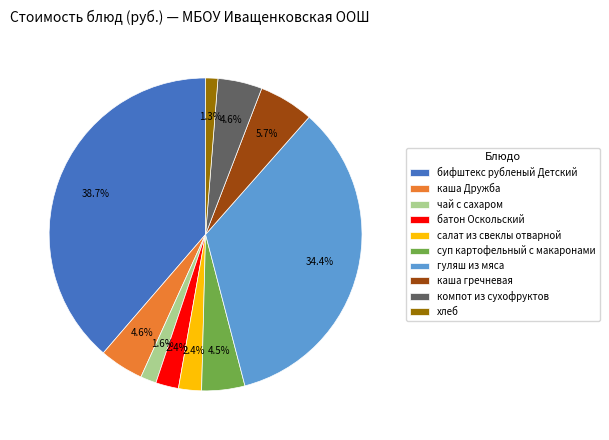

Does каша гречневая account for over 50% of the chart?

No